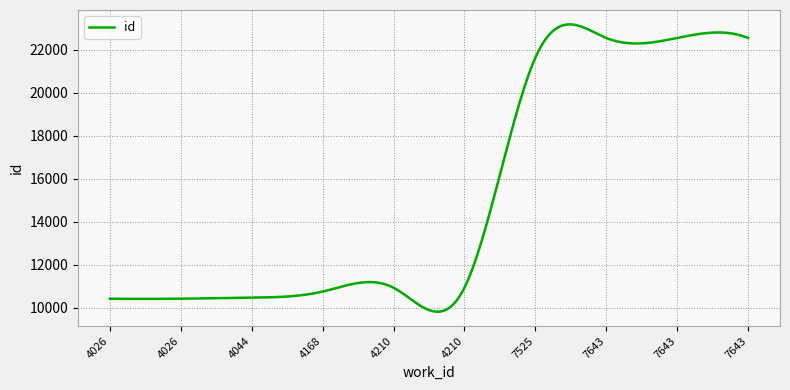

What is the difference between the maximum and minimum values?

13349.3